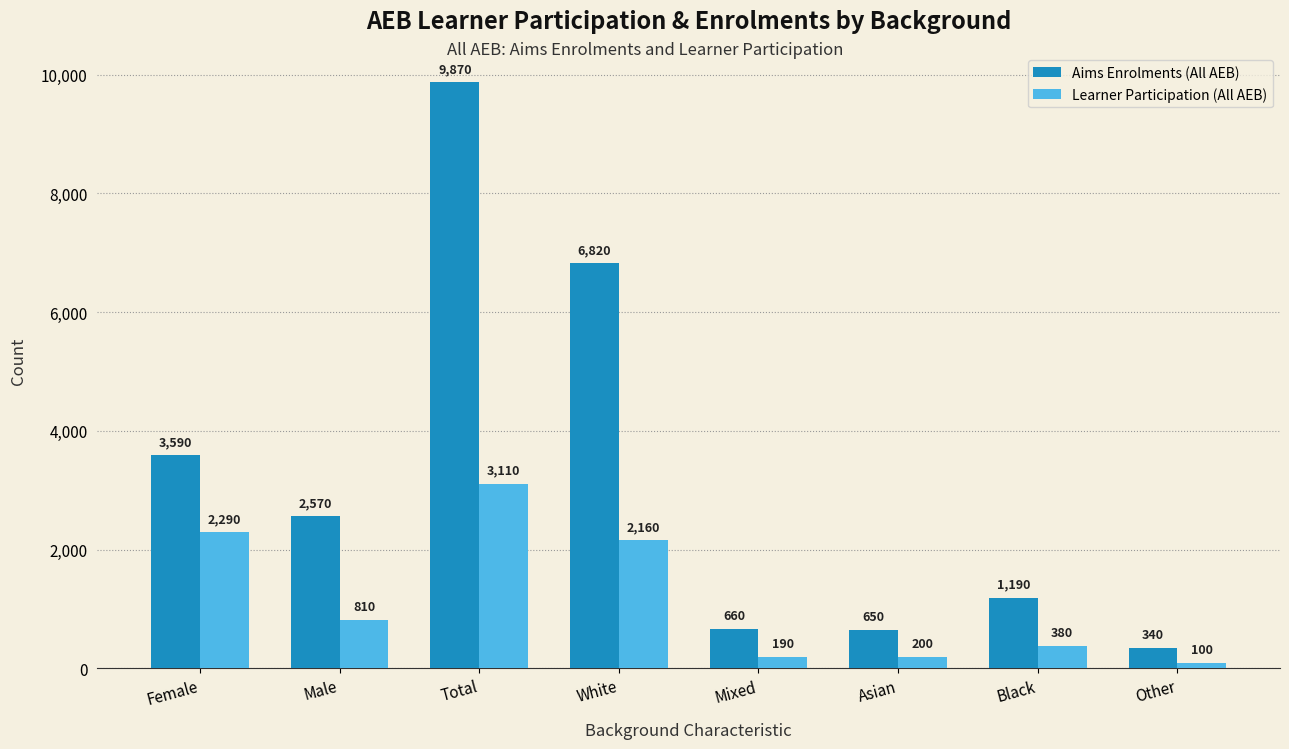

What is the difference between the maximum and minimum values in the Aims Enrolments (All AEB) series?

9530